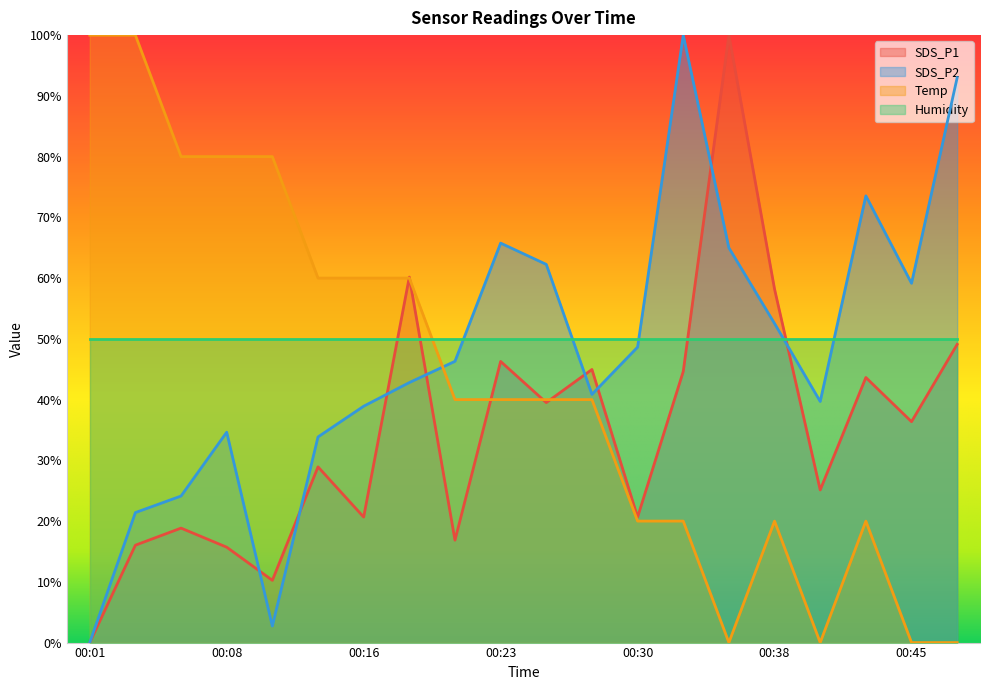

Which series has the largest total across all categories?

Humidity